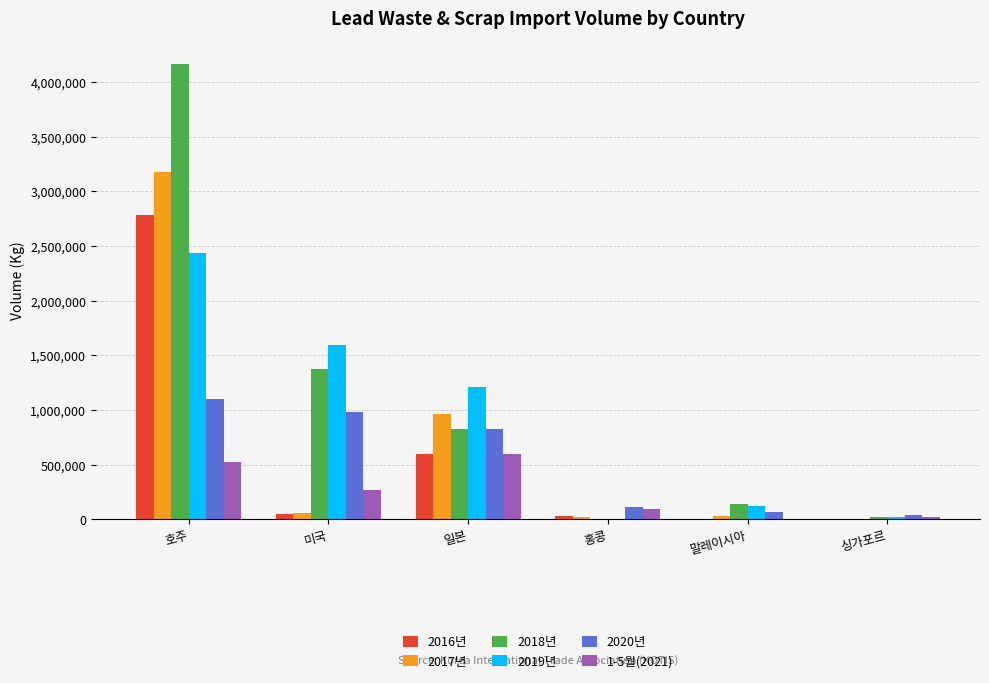

What is the average value of the 1-5월(2021) series?

249634